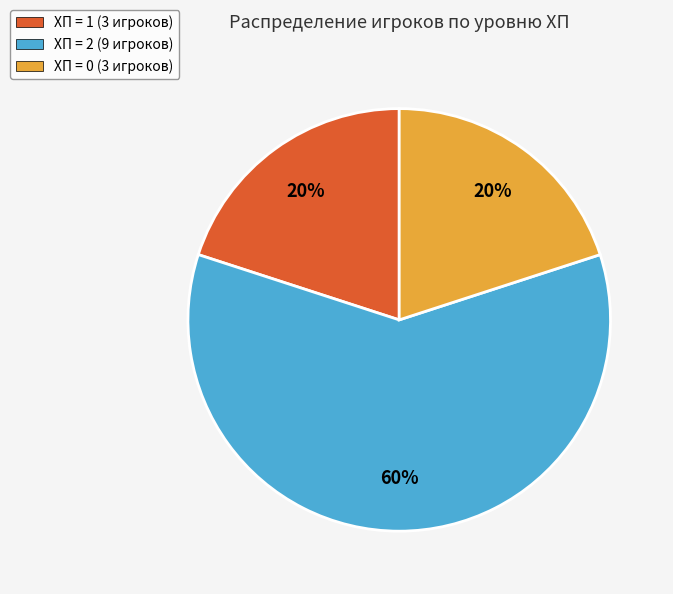

To the nearest percent, what is the difference between the largest and smallest slice percentages?

40%